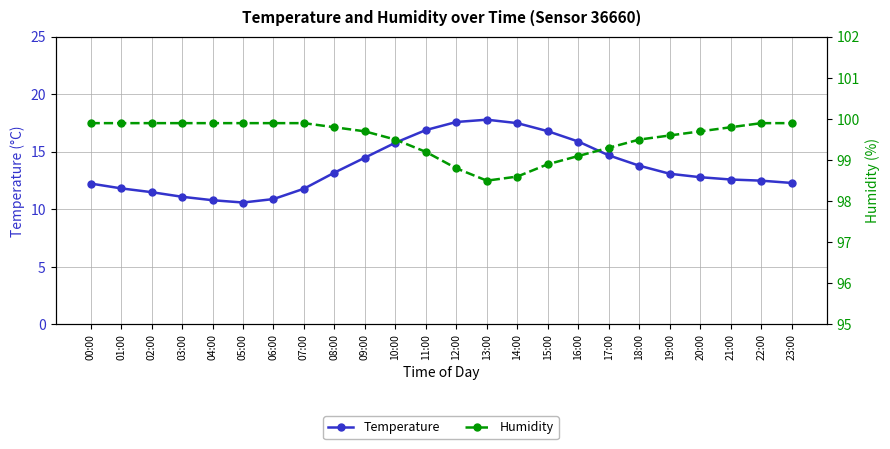

What are all the series names shown in the legend?

Temperature, Humidity